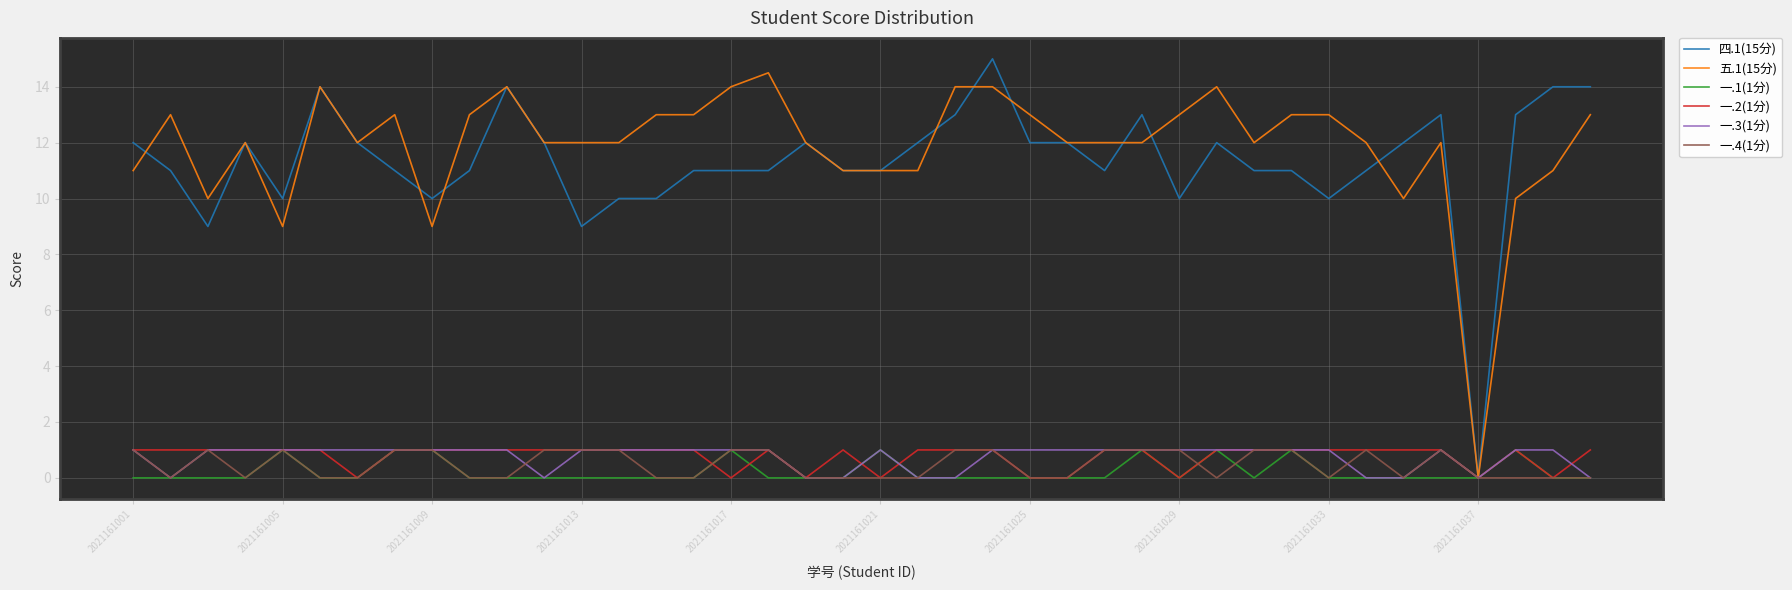

Which series changed the most between 2021161005 and 2021161029?

五.1(15分)